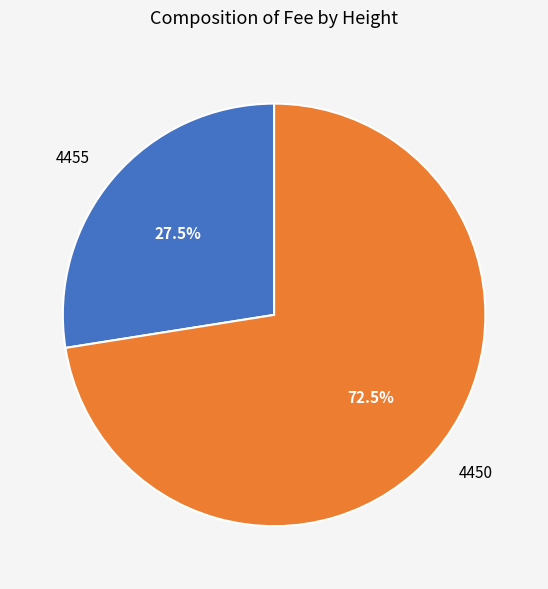

Which has a higher value, 4450 or 4455?

4450